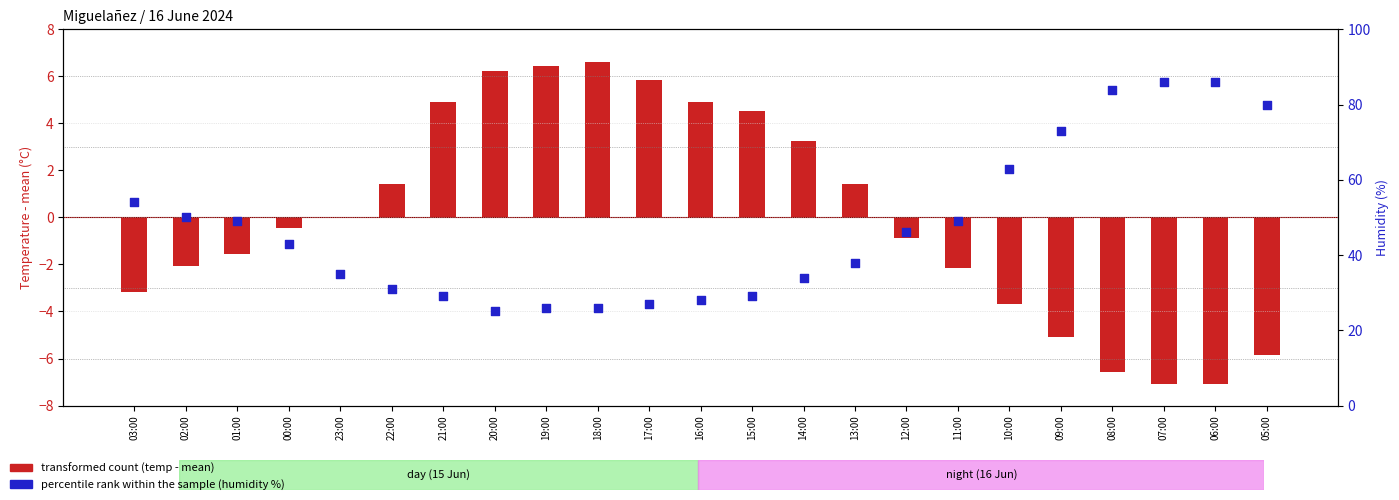

At which category is the sum across all series the highest?

07:00